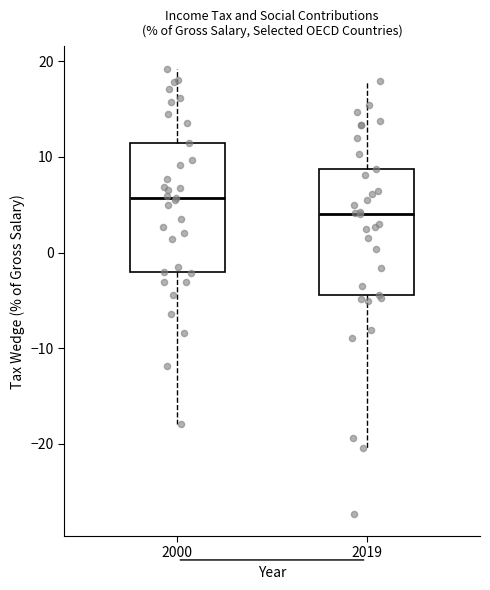

Where does the median line of the box at x = 2000 sit on the y-axis? The values are not printed on the chart, so give them approximately, as read against the axis.

6